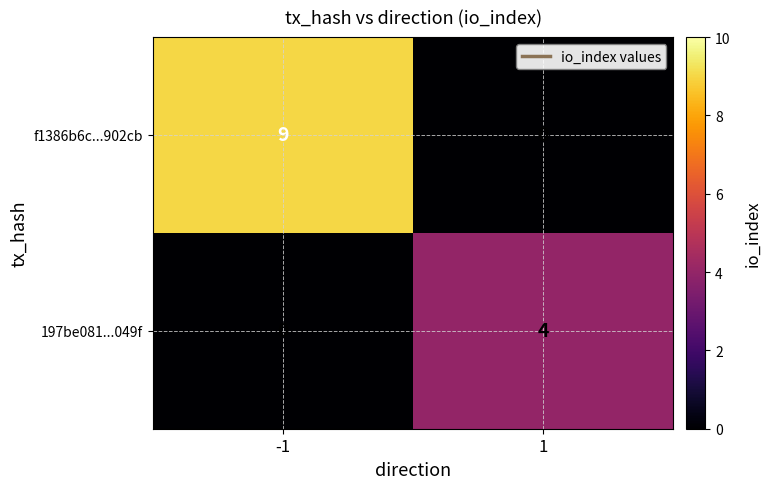

Is the value of 197be081...049f at -1 greater than the value of f1386b6c...902cb at -1?

No